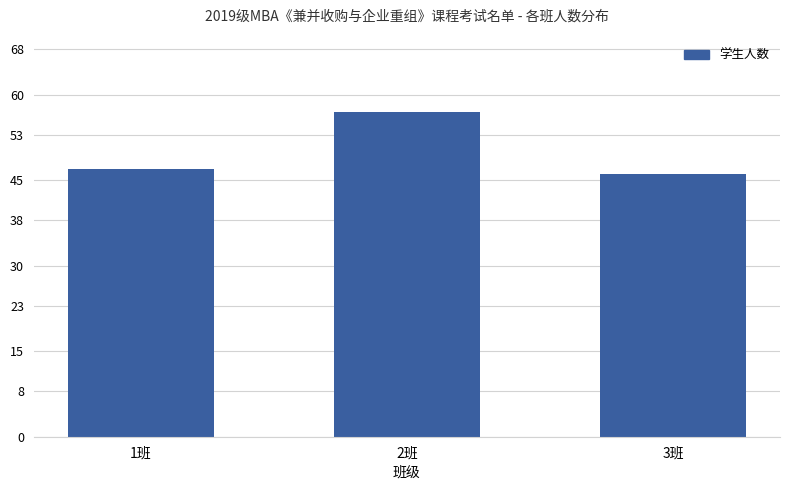

What is the minimum value shown in the chart?

46